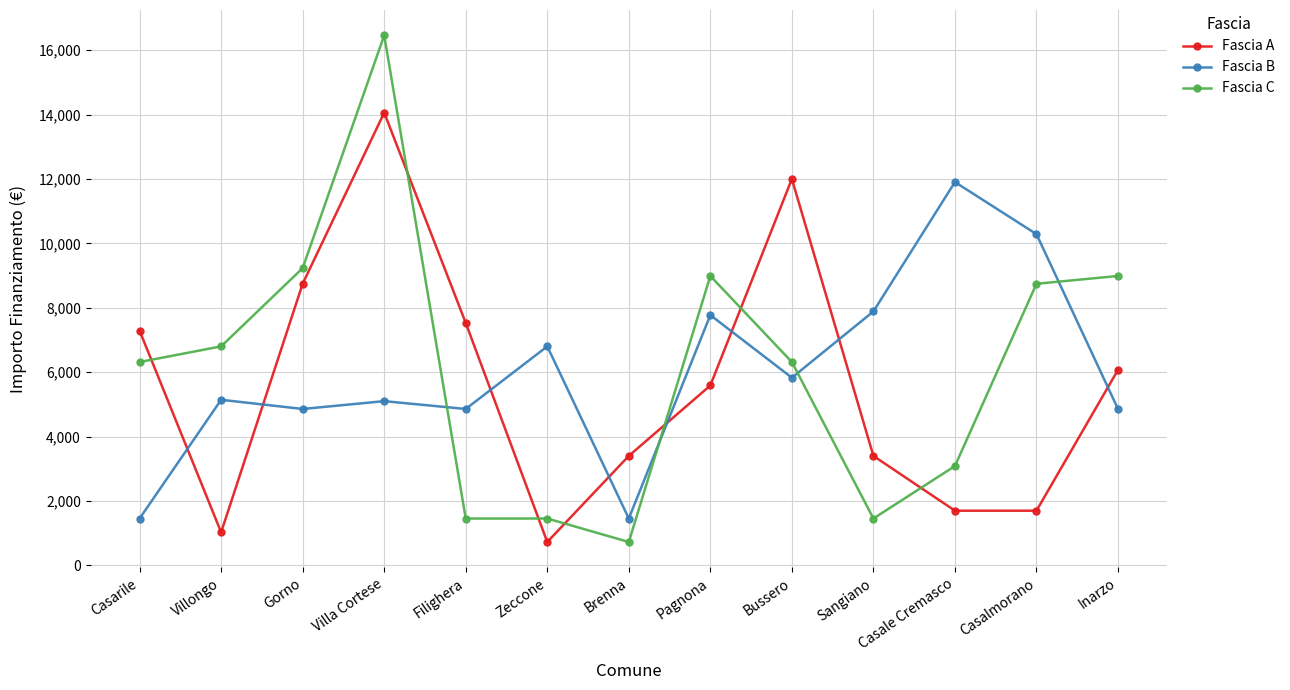

Where is the first local minimum for Fascia B?

Gorno